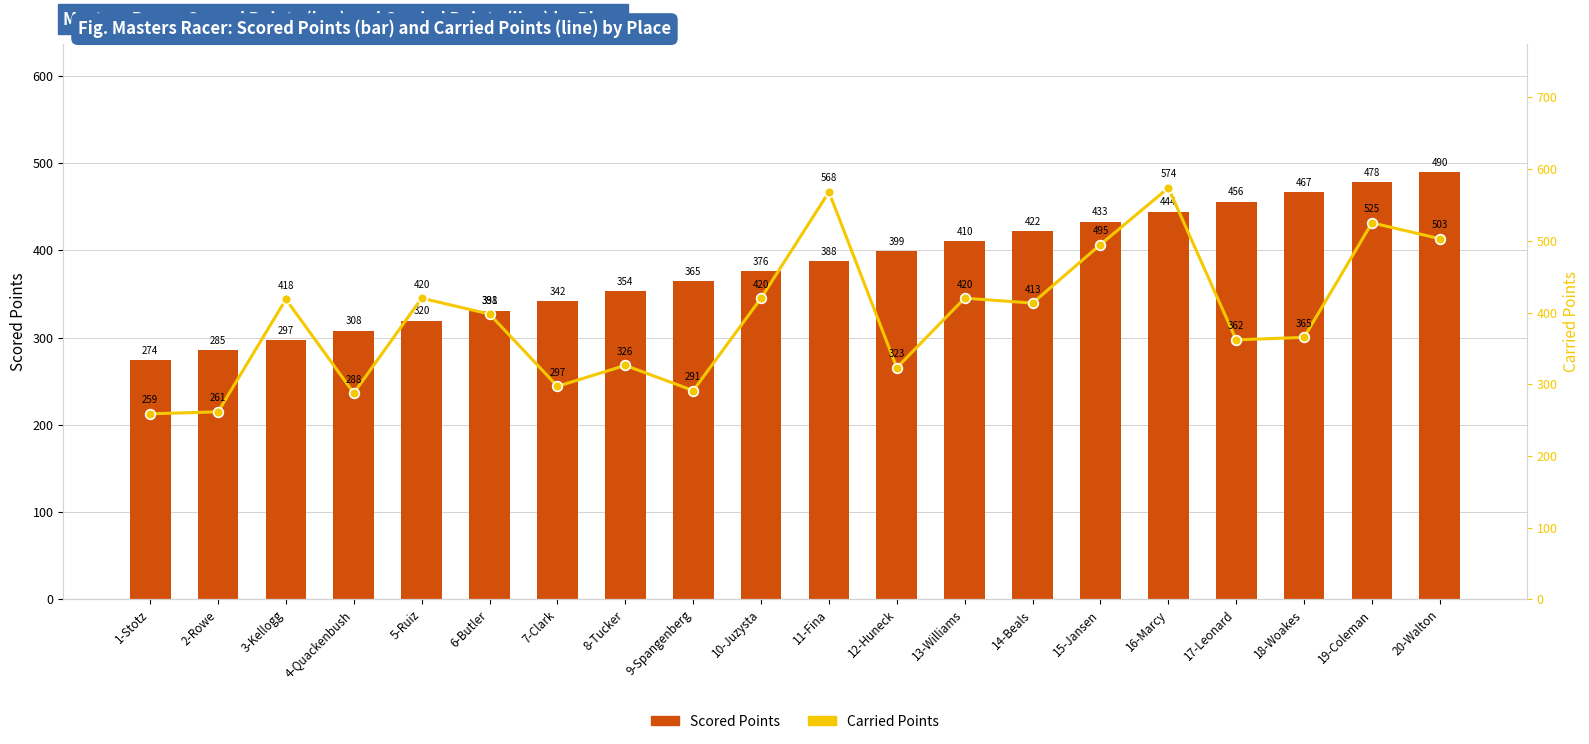

What is the maximum value shown in the chart?

573.8